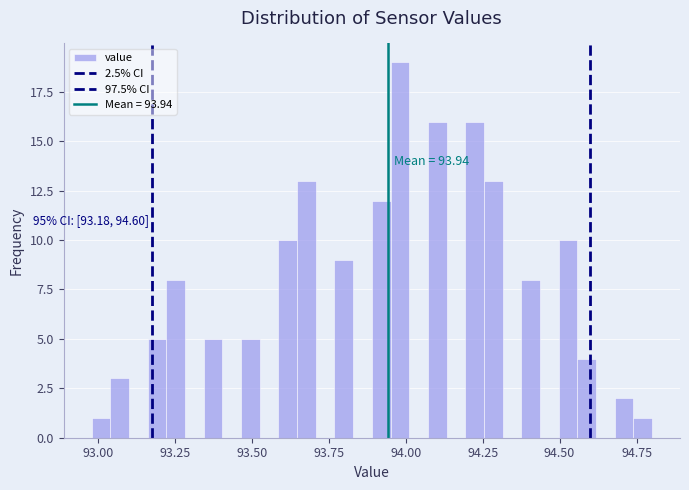

Around what value on the x-axis is the tallest bar? Give the approximate position of its centre, as read against the axis.

94.00